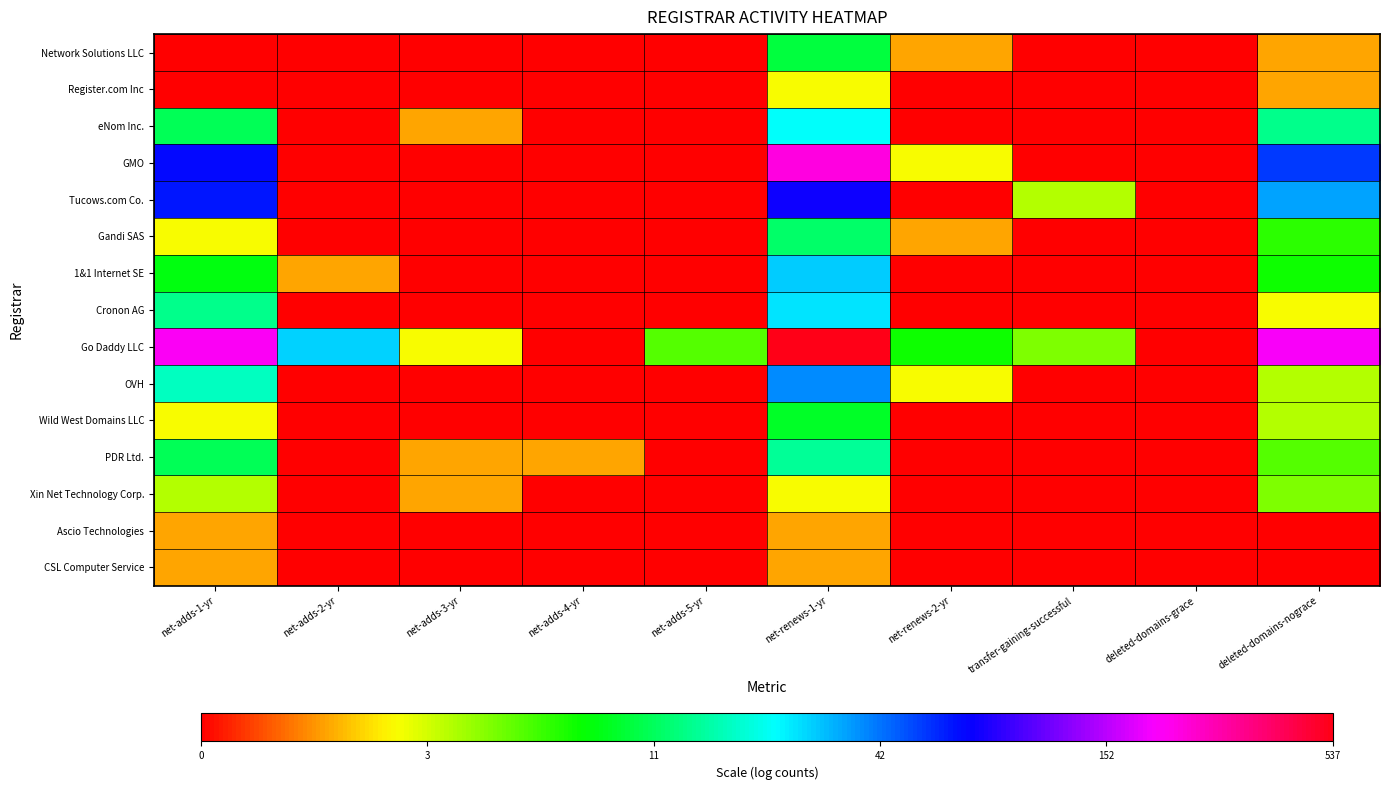

At which label is CSL Computer Service closest to 0?

net-adds-2-yr